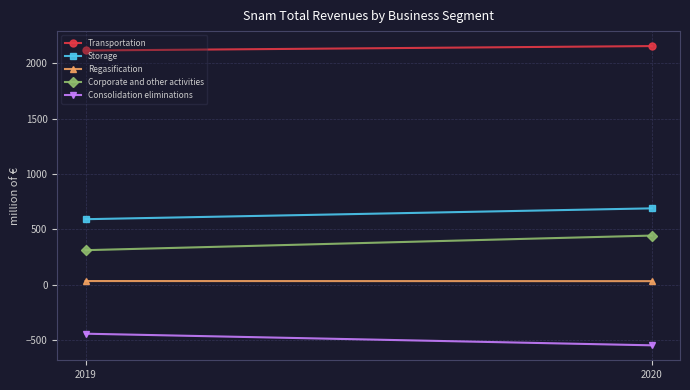

True or false: Consolidation eliminations has a value of -304 at 2019.

False